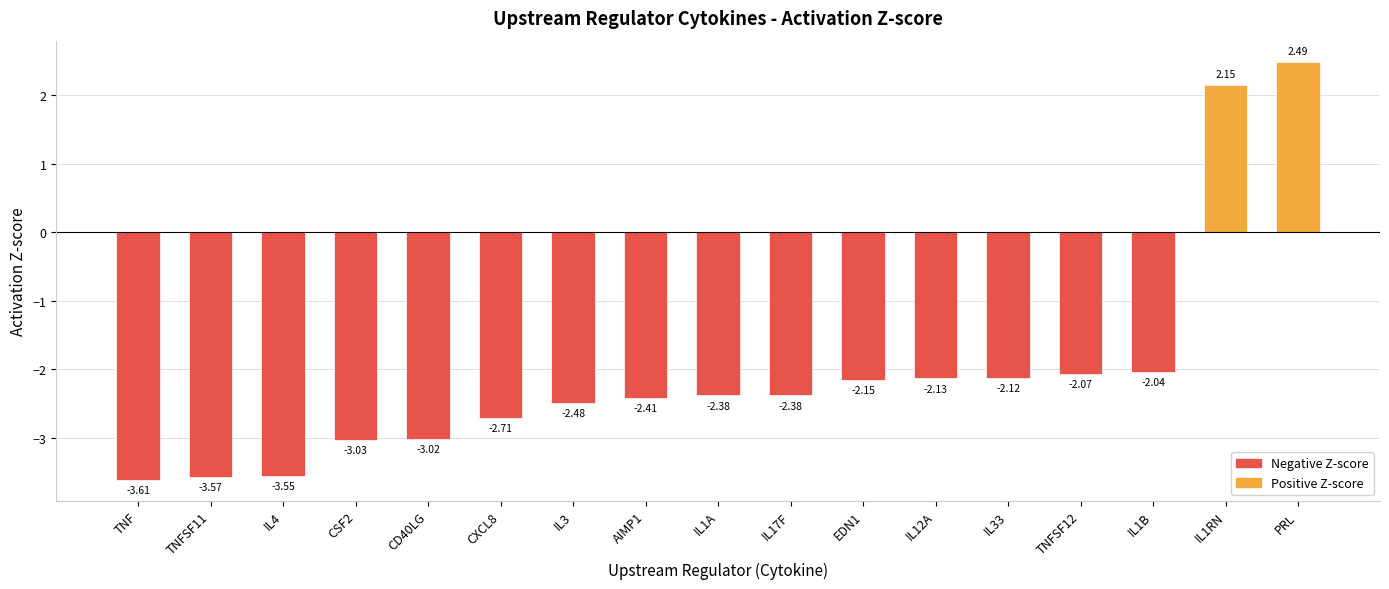

What position from the left is IL4?

3